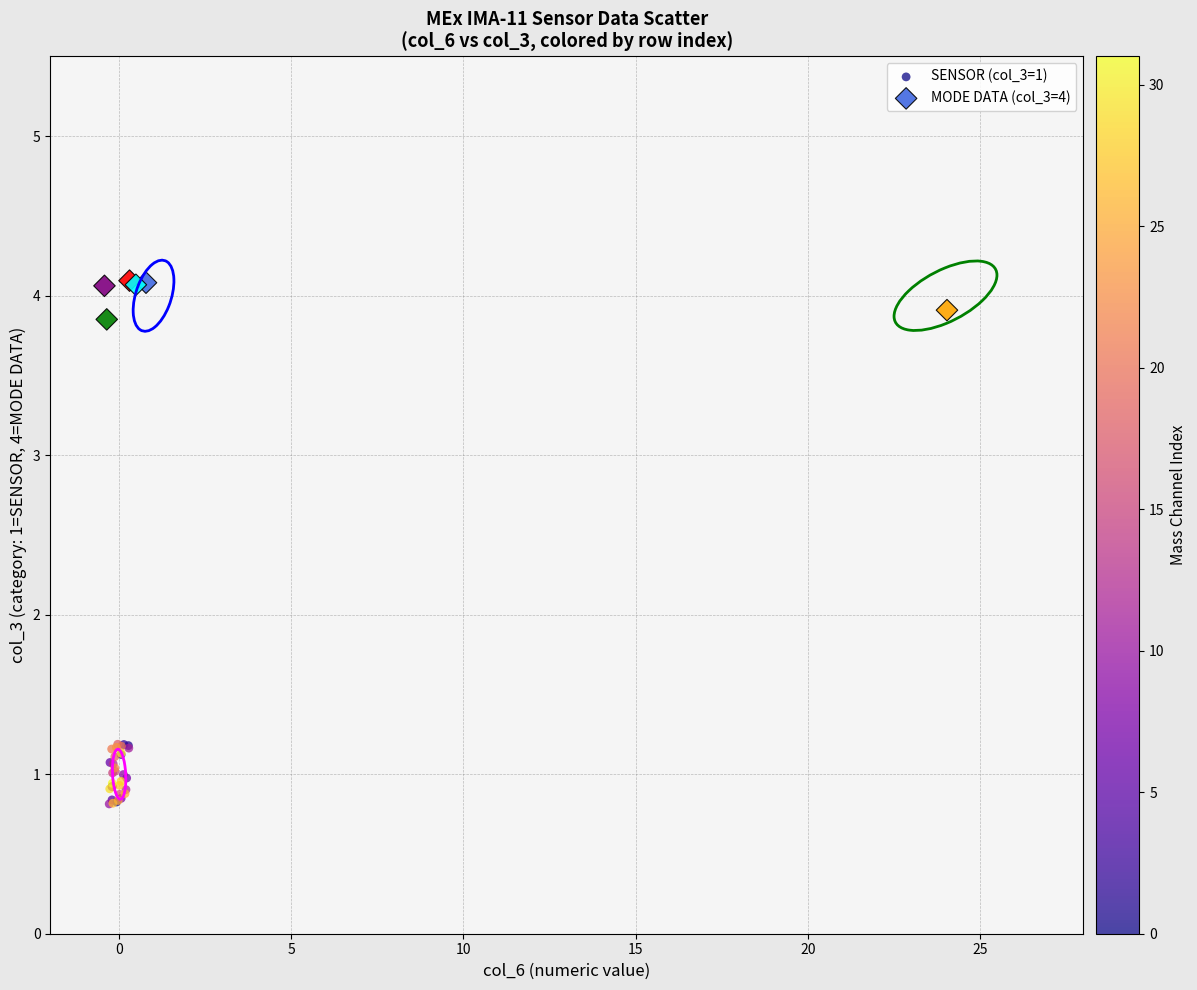

What are all the series names shown in the legend?

SENSOR (col_3=1), MODE DATA (col_3=4)